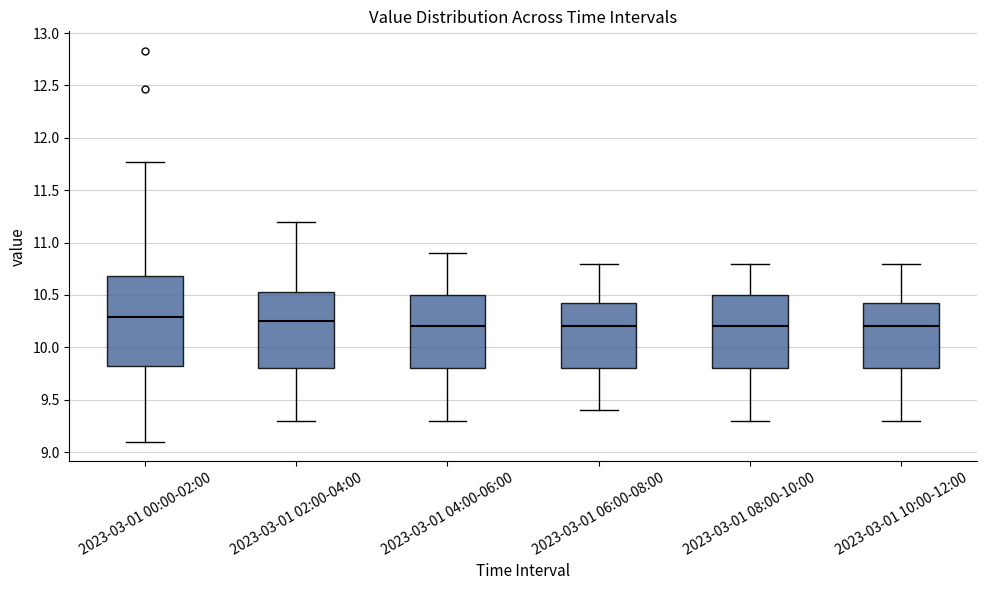

Reading left to right, read every box against the y-axis: the position of its median line, the range the box covers, and the ends of its whiskers. The values are not printed on the chart, so give them approximately, as read against the axis.

2023-03-01 00:00-02:00: median 10.30, box 9.80 to 10.70, whiskers 9.10 to 11.75
2023-03-01 02:00-04:00: median 10.25, box 9.80 to 10.55, whiskers 9.30 to 11.20
2023-03-01 04:00-06:00: median 10.20, box 9.80 to 10.50, whiskers 9.30 to 10.90
2023-03-01 06:00-08:00: median 10.20, box 9.80 to 10.45, whiskers 9.40 to 10.80
2023-03-01 08:00-10:00: median 10.20, box 9.80 to 10.50, whiskers 9.30 to 10.80
2023-03-01 10:00-12:00: median 10.20, box 9.80 to 10.45, whiskers 9.30 to 10.80